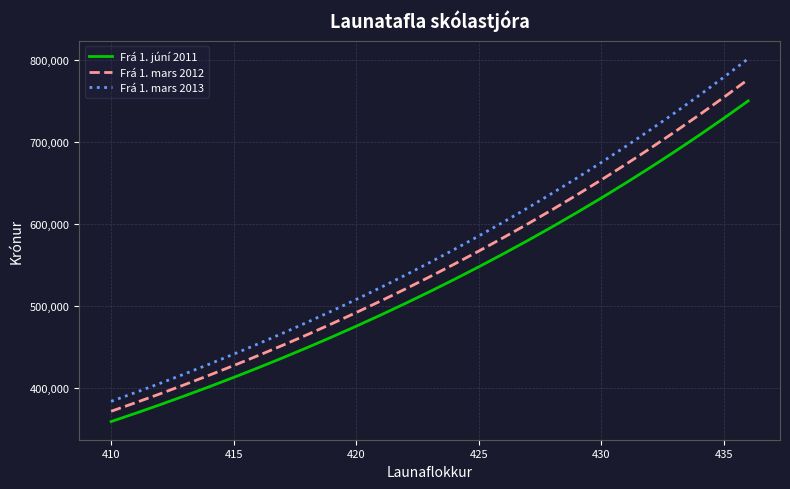

Reading right to left, transcribe all the data shown in this chart.

Frá 1. júní 2011: 749807	728584	707979	687975	668552	649696	631389	613616	596360	579606	563342	547550	532218	517333	502881	488851	475229	462005	449164	436699	424596	412846	401437	390361	379608	369167	359032
Frá 1. mars 2012: 776050	754084	732758	712054	691951	672435	653488	635093	617233	599892	583059	566714	550846	535440	520482	505961	491862	478175	464885	451983	439457	427296	415487	404024	392894	382088	371598
Frá 1. mars 2013: 801272	778592	756573	735196	714439	694289	674726	655734	637293	619388	602008	585132	568748	552842	537398	522405	507848	493716	479994	466672	453739	441183	428990	417155	405663	394506	383675